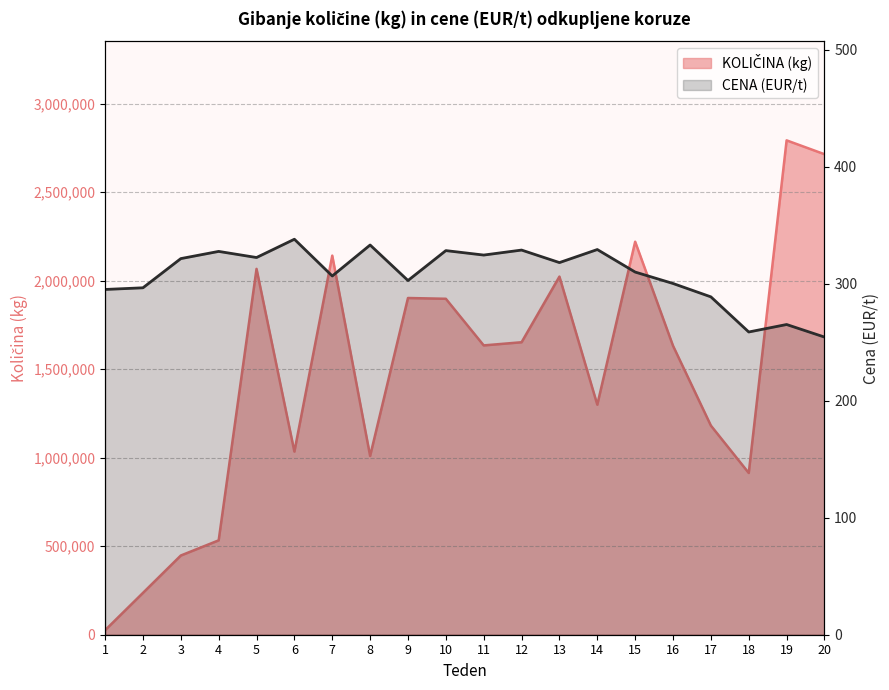

Rank the series by their maximum value, from lowest to highest.

CENA (EUR/t), KOLIČINA (kg)